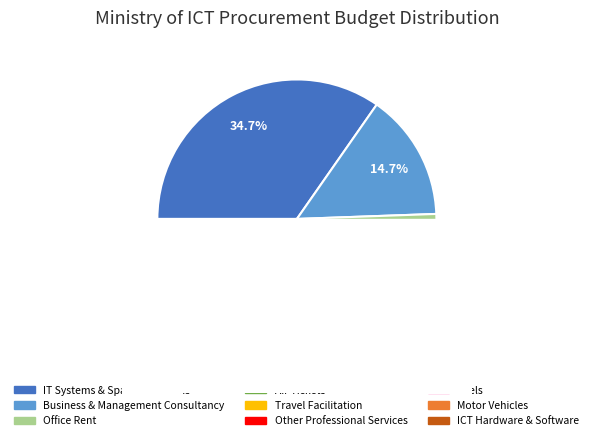

Is there a majority slice in this chart?

No